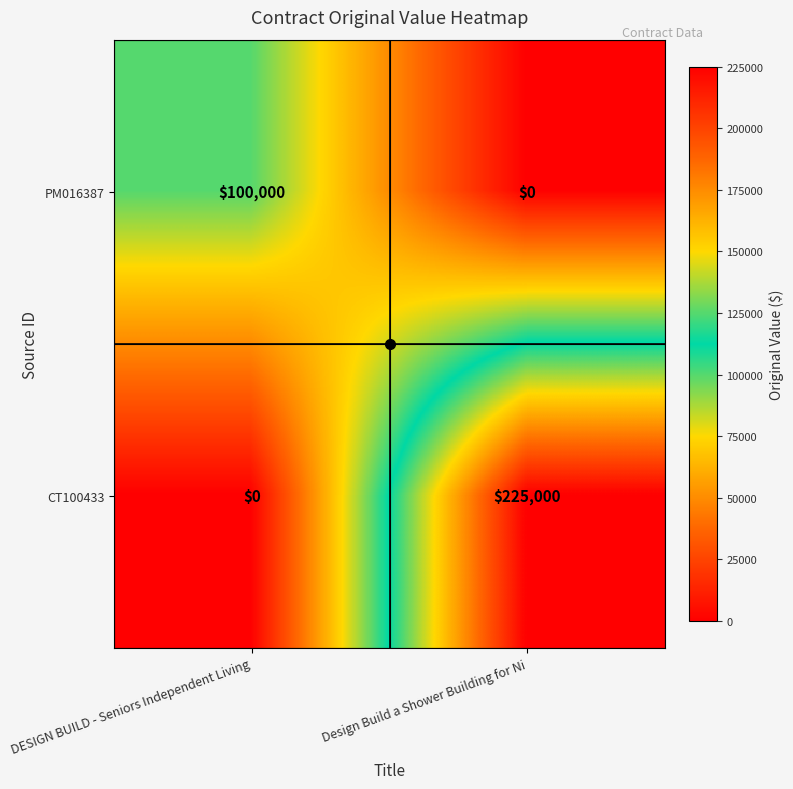

The value of PM016387 at DESIGN BUILD - Seniors Independent Living is 100000. True or false?

True